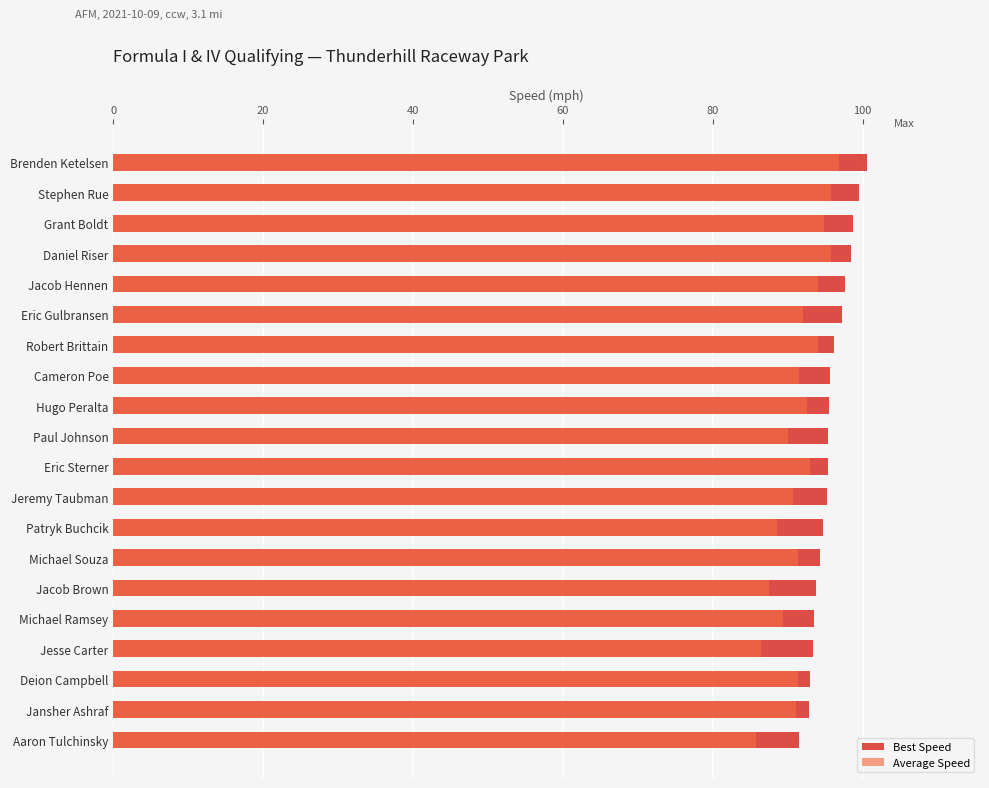

The value of Best Speed at Jacob Hennen is 155.3. True or false?

False